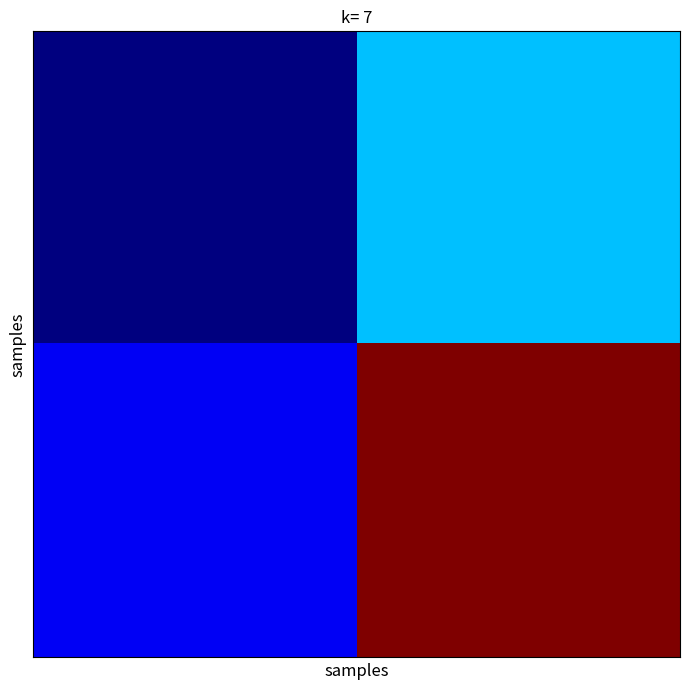

What is the greatest value displayed?

18